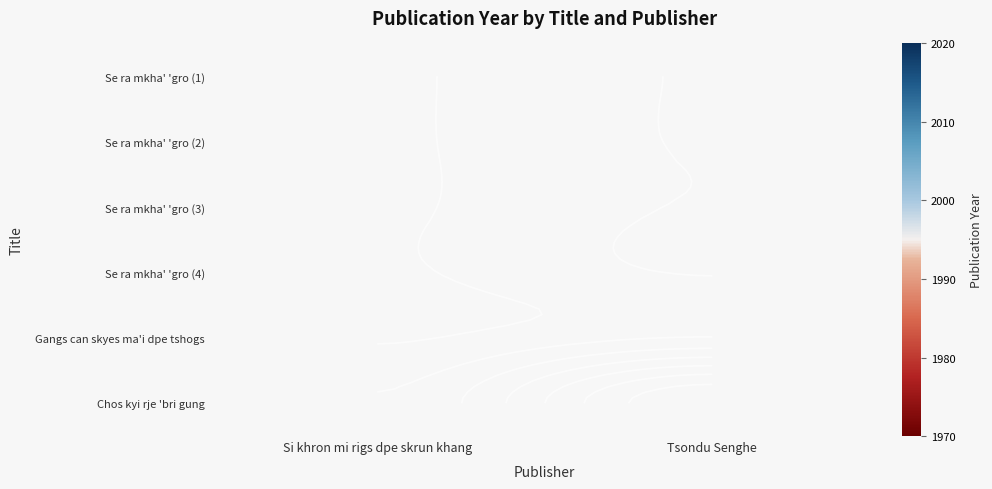

At how many categories does at least one series exceed 1977?

1